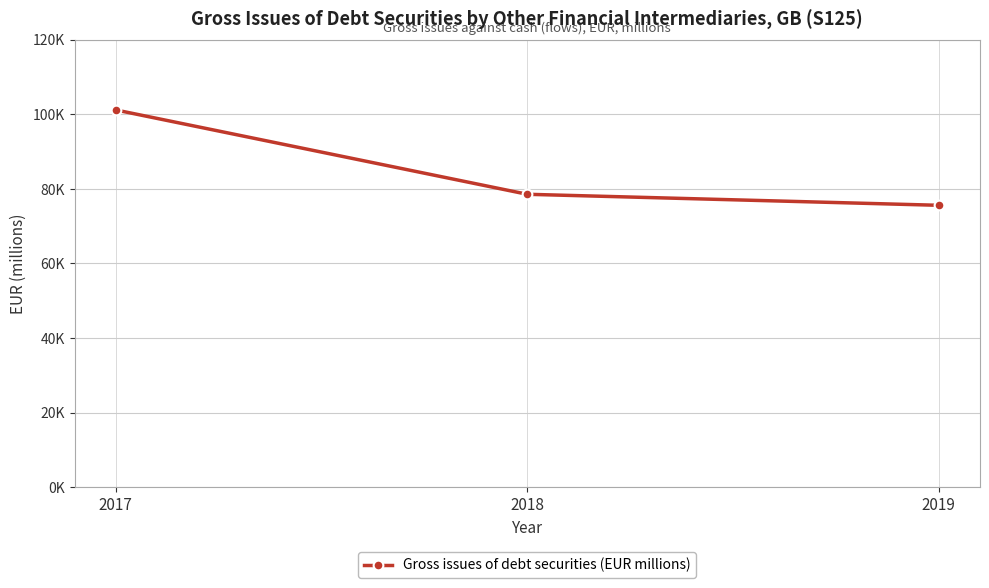

List the labels in order of value, smallest first.

2019, 2018, 2017